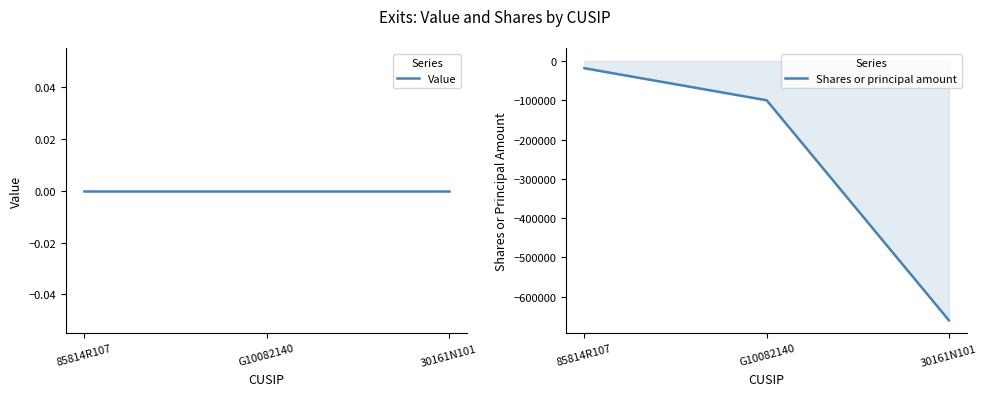

Which category has the highest value across all series?

85814R107